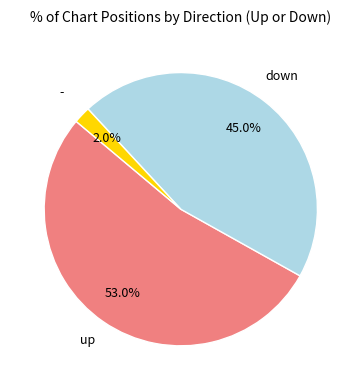

What percentage is the up slice, to the nearest percent?

53%